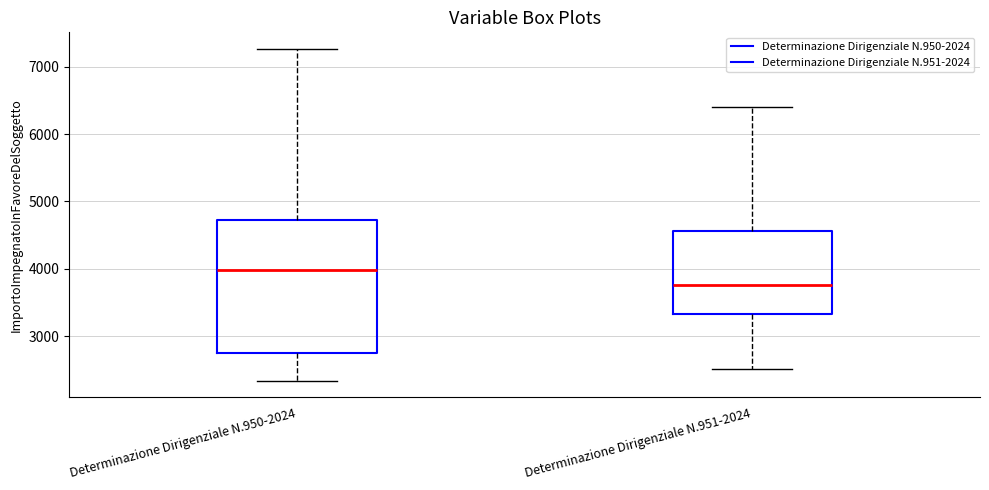

Which box's median line is the lowest?

Determinazione Dirigenziale N.951-2024